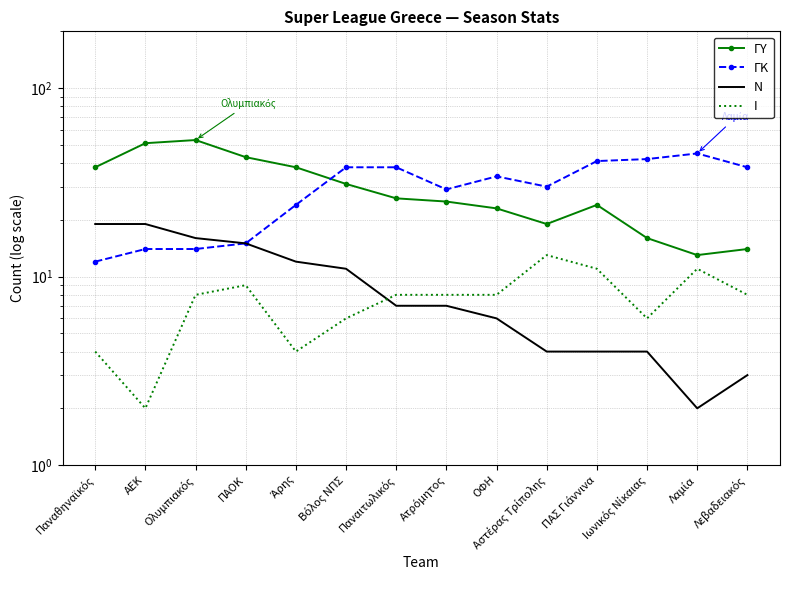

How many categories are shown in the chart?

14